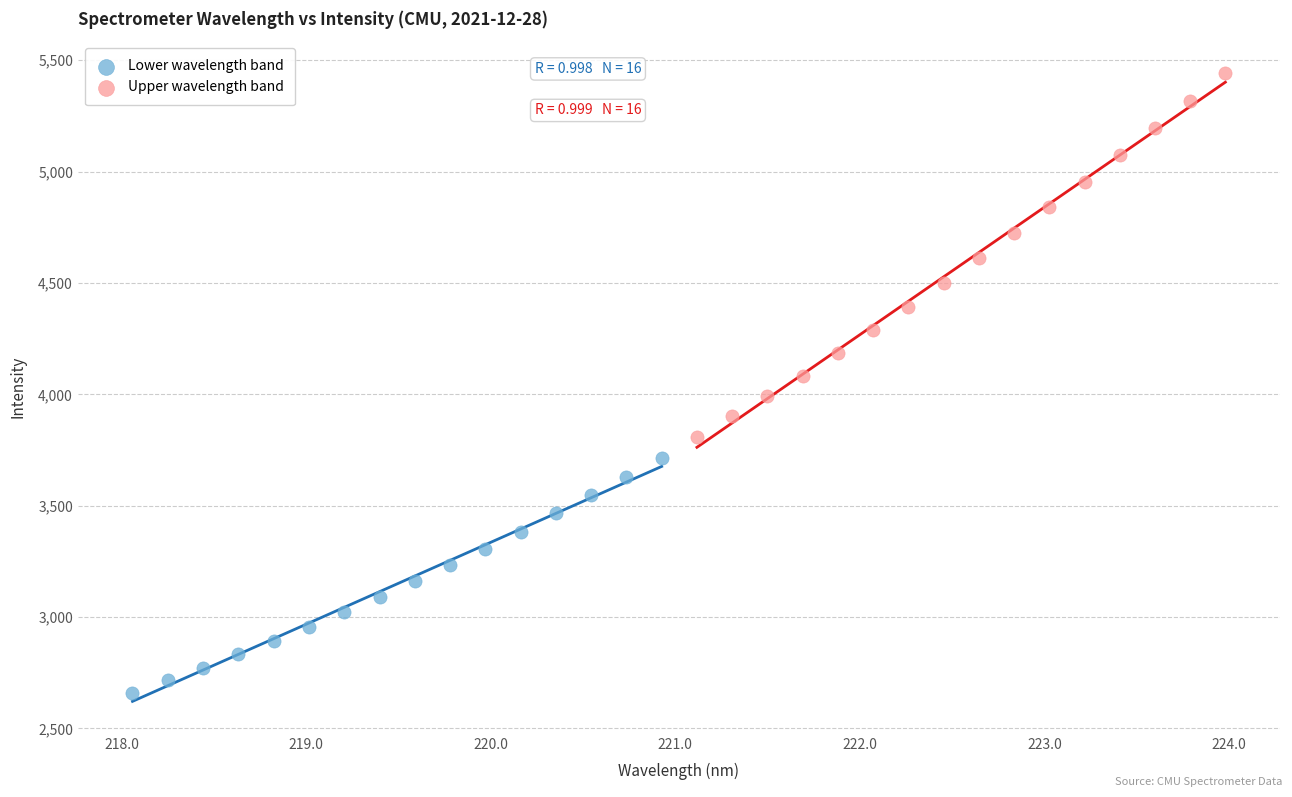

Which series reaches the minimum Y coordinate?

Lower wavelength band